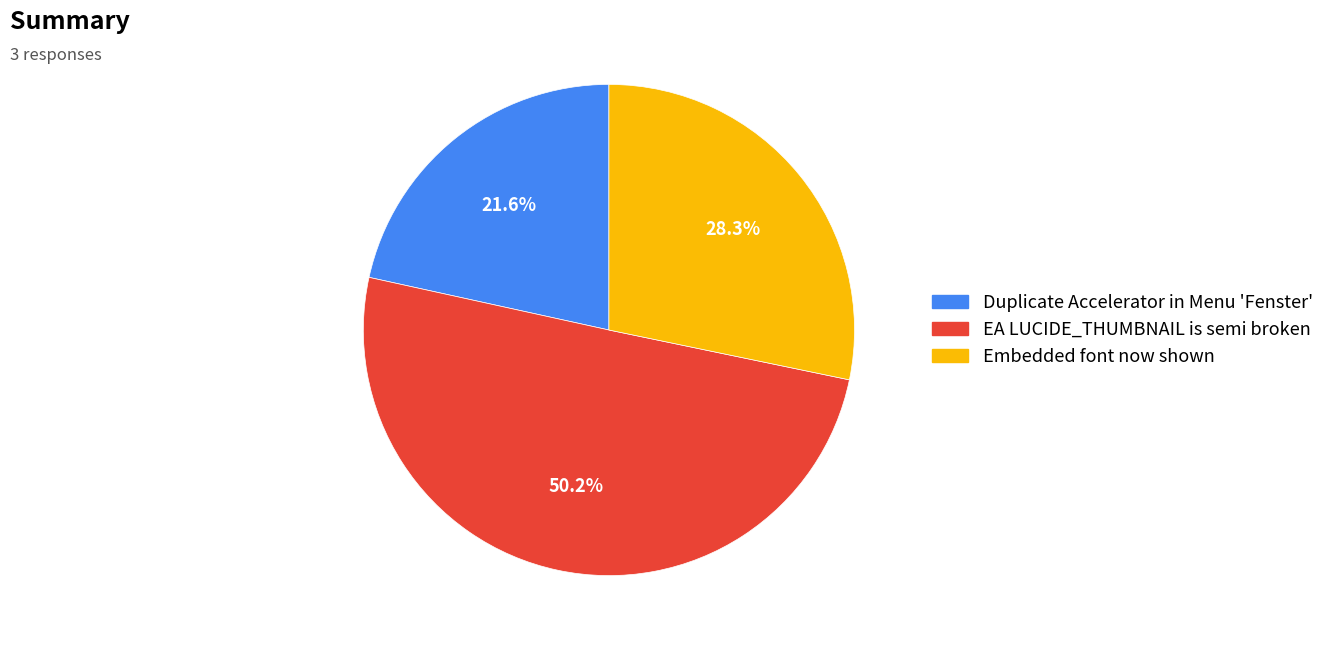

To the nearest percent, what percentage of the pie is Duplicate Accelerator in Menu 'Fenster'?

22%